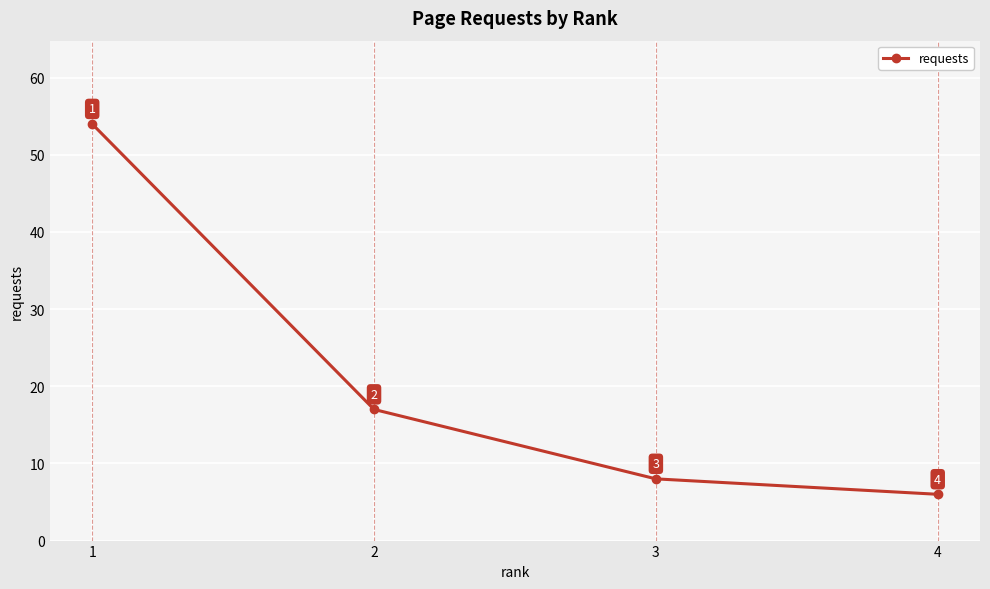

Approximately how many times larger is the value at 3 compared to 2?

0.5